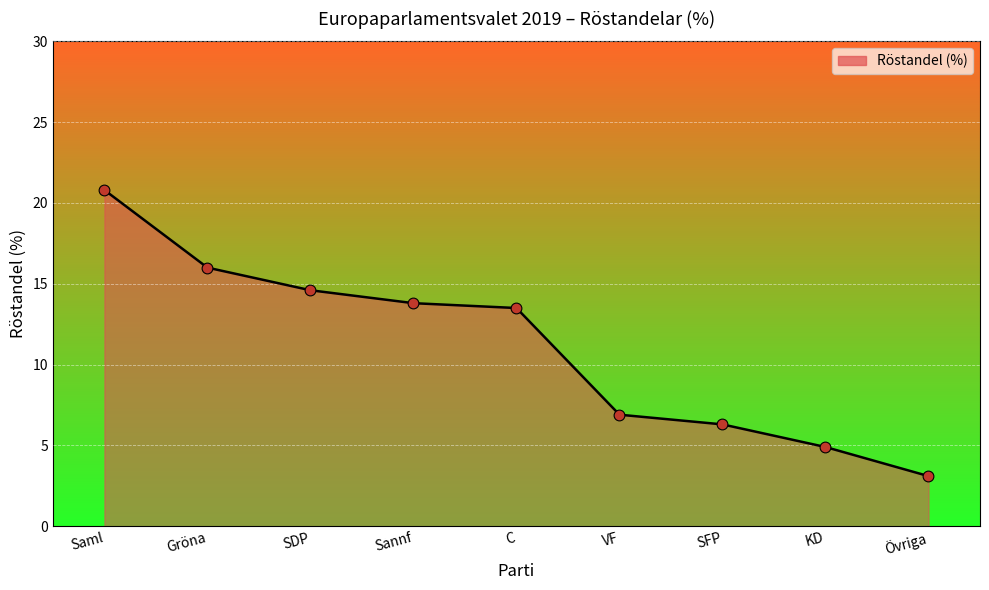

What is the ratio of the value at SFP to the value at Sannf?

0.5